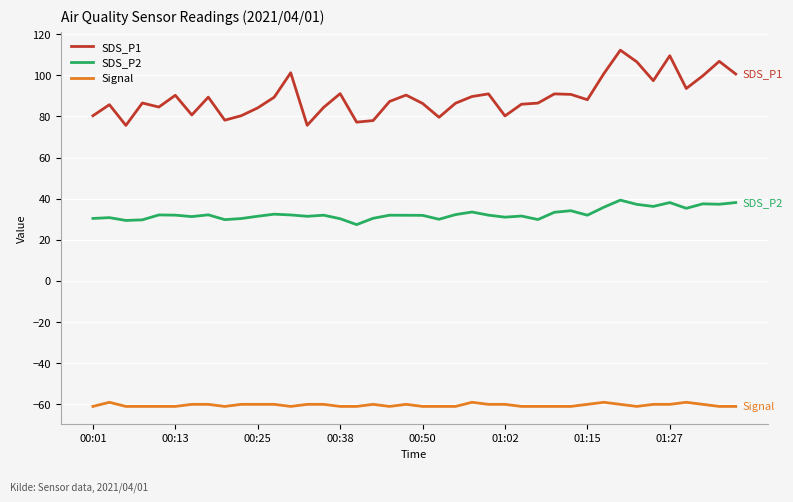

True or false: Signal and SDS_P1 intersect in this chart.

False